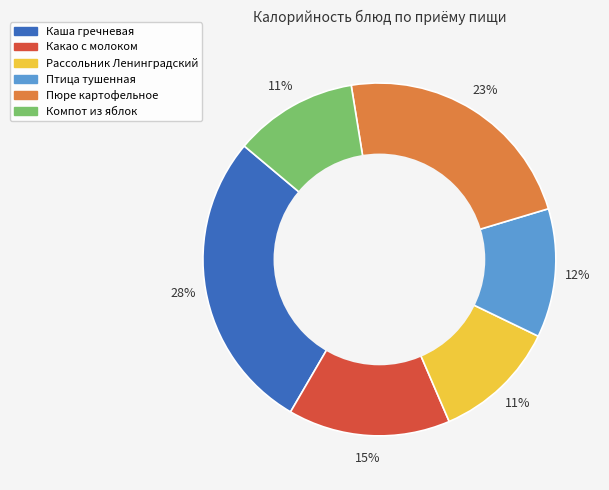

Is the sum of Птица тушенная and Пюре картофельное greater than half?

No